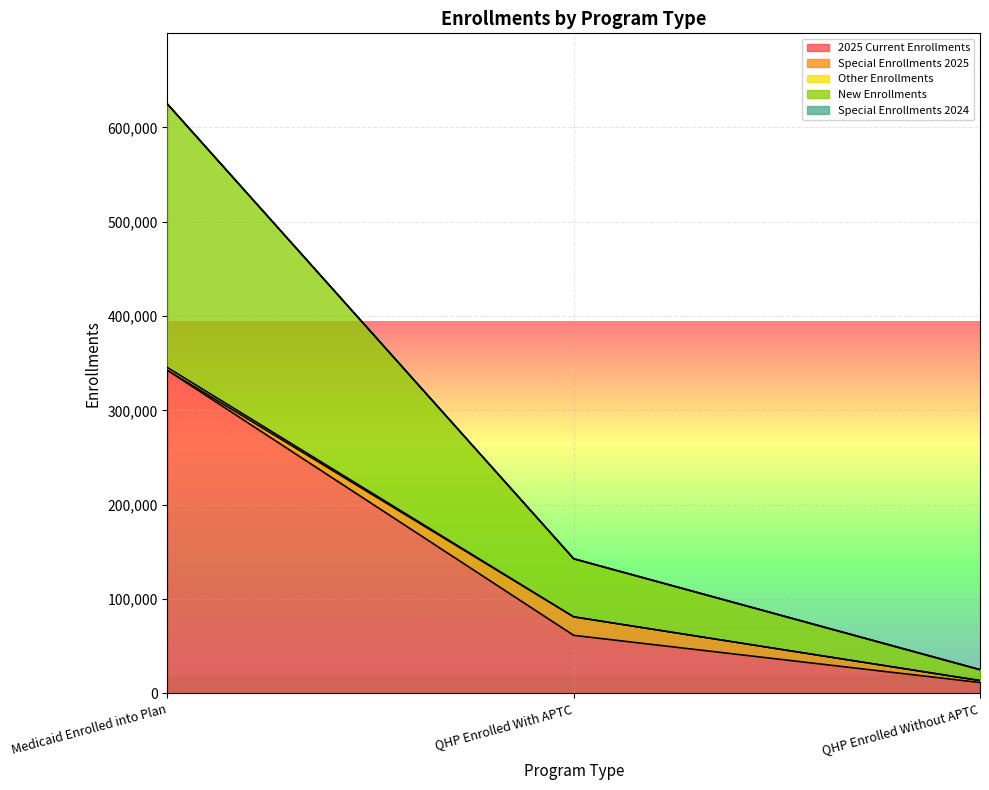

What is the label of the 3rd point from the right?

Medicaid Enrolled into Plan